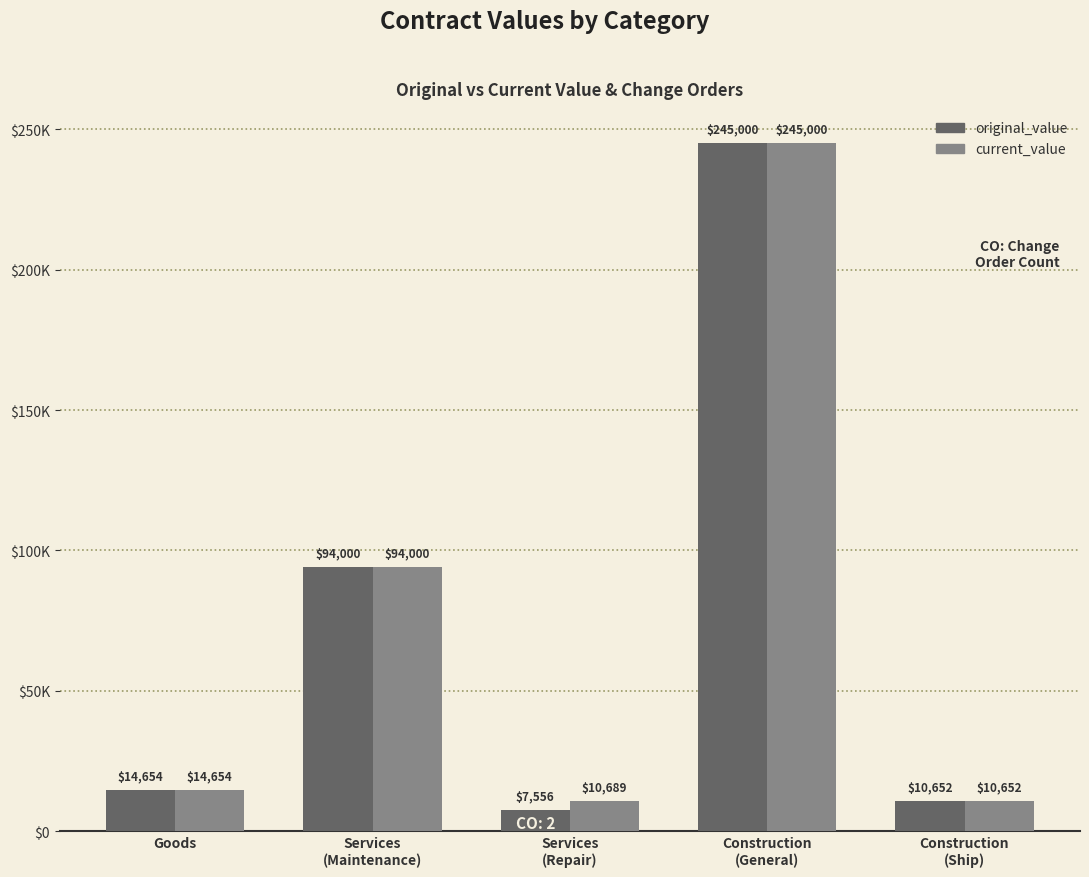

At which label is original_value closest to 126278?

Services
(Maintenance)